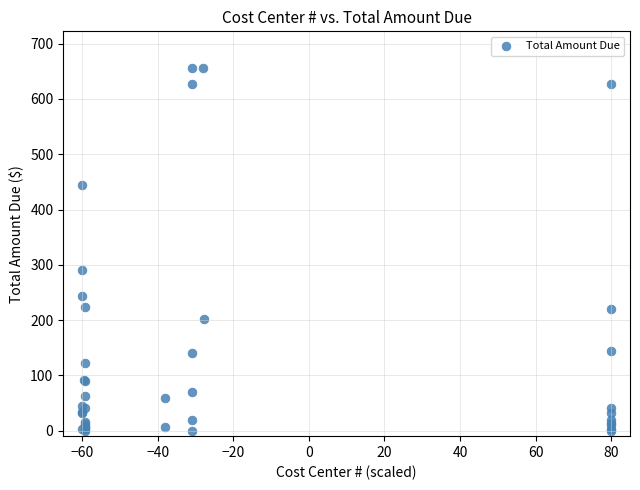

What Y value in the scatter plot is closest to 328?

290.5